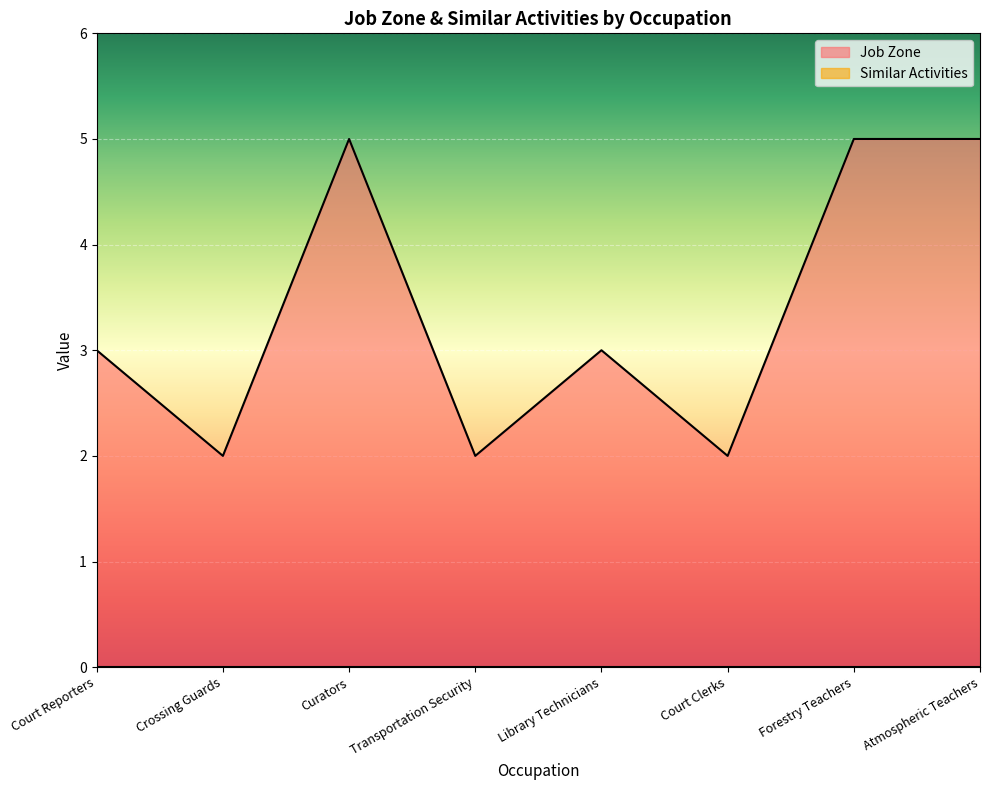

How many lines are shown in the chart?

2